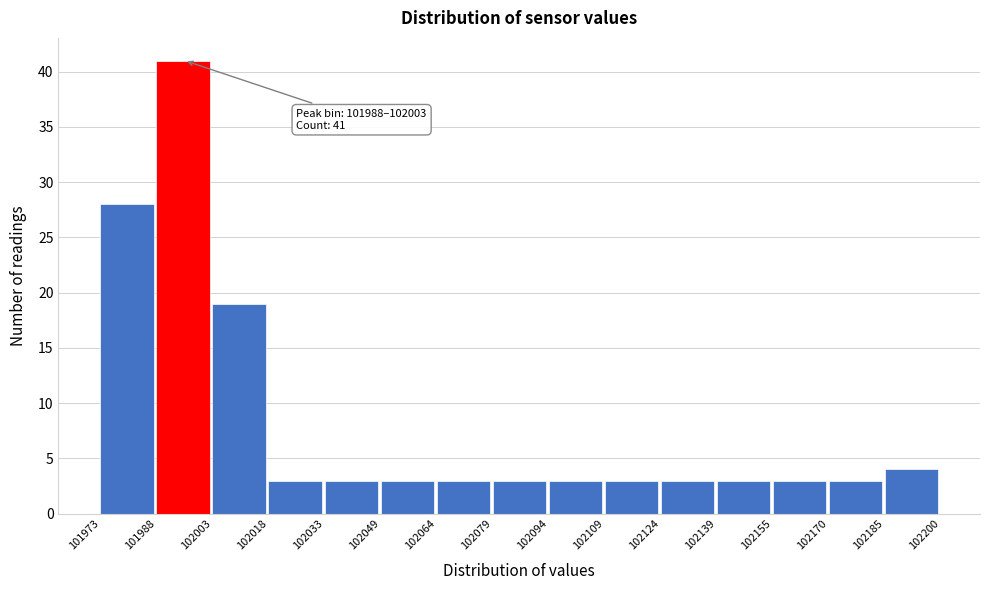

Over which range of the x-axis is the bar tallest?

101988 to 102003